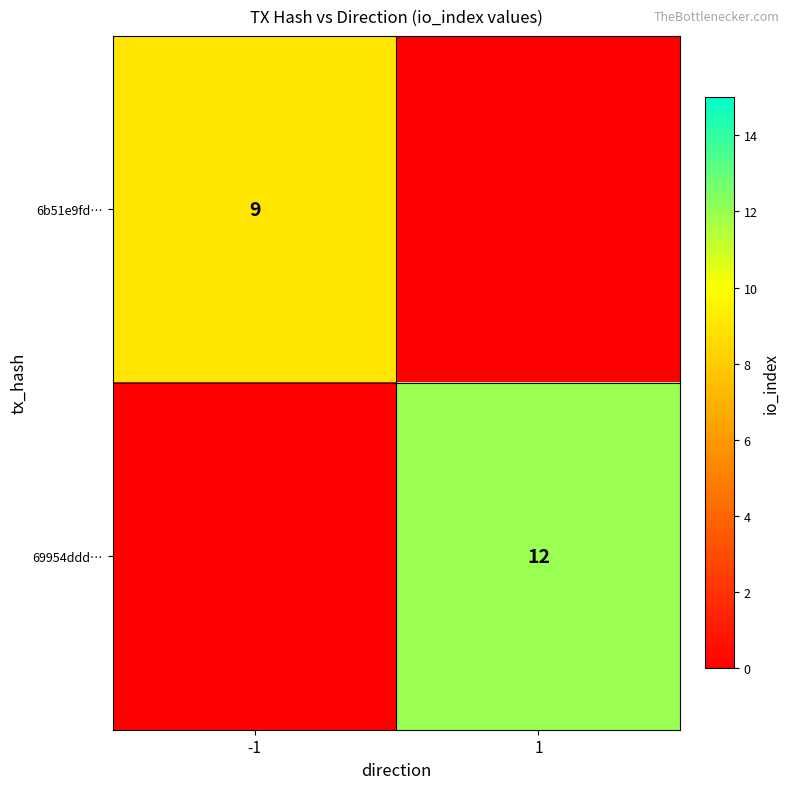

The value of 6b51e9fd… at -1 is 16. True or false?

False